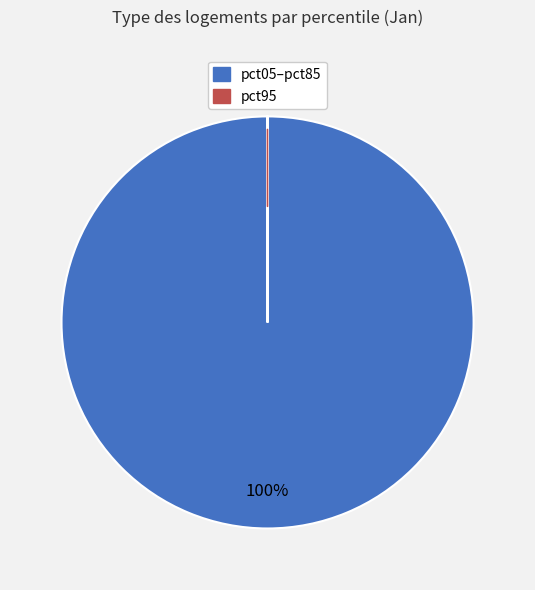

Does any single category account for the majority?

Yes